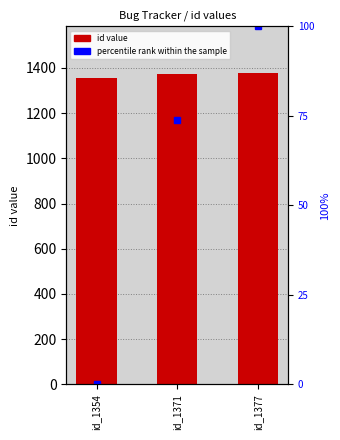

What is the difference between the highest and lowest values at id_1377?

1277.0